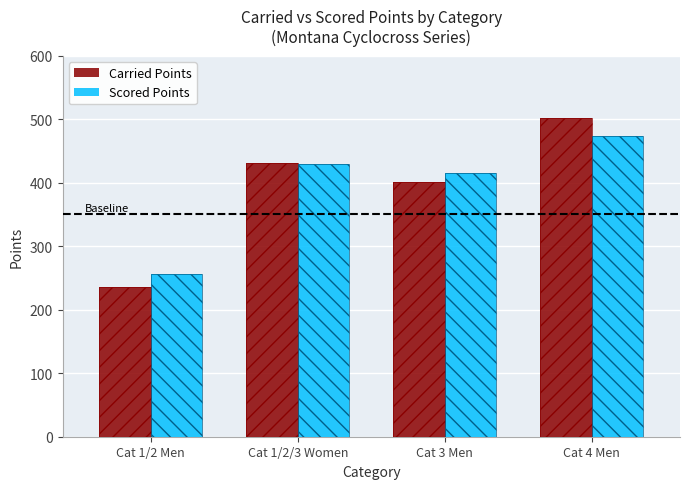

At which category is the sum across all series the highest?

Cat 4 Men